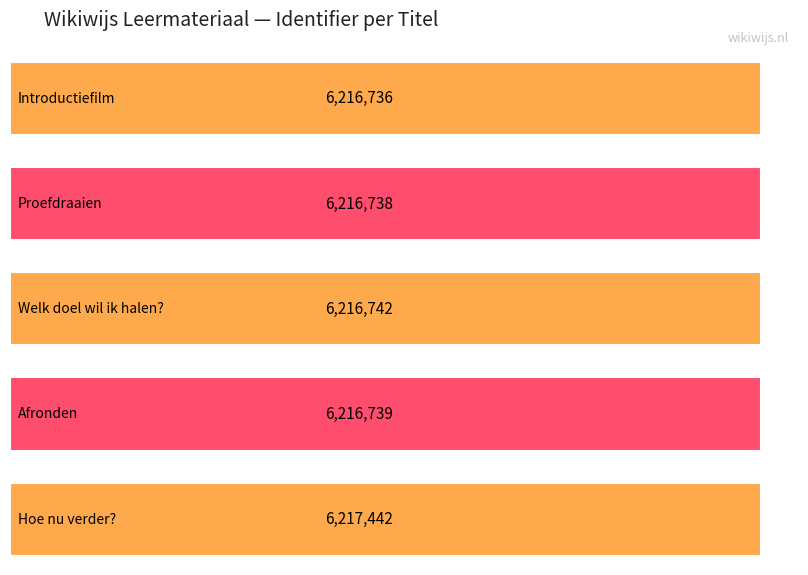

List the labels in order of value, smallest first.

Introductiefilm, Proefdraaien, Afronden, Welk doel wil ik halen?, Hoe nu verder?